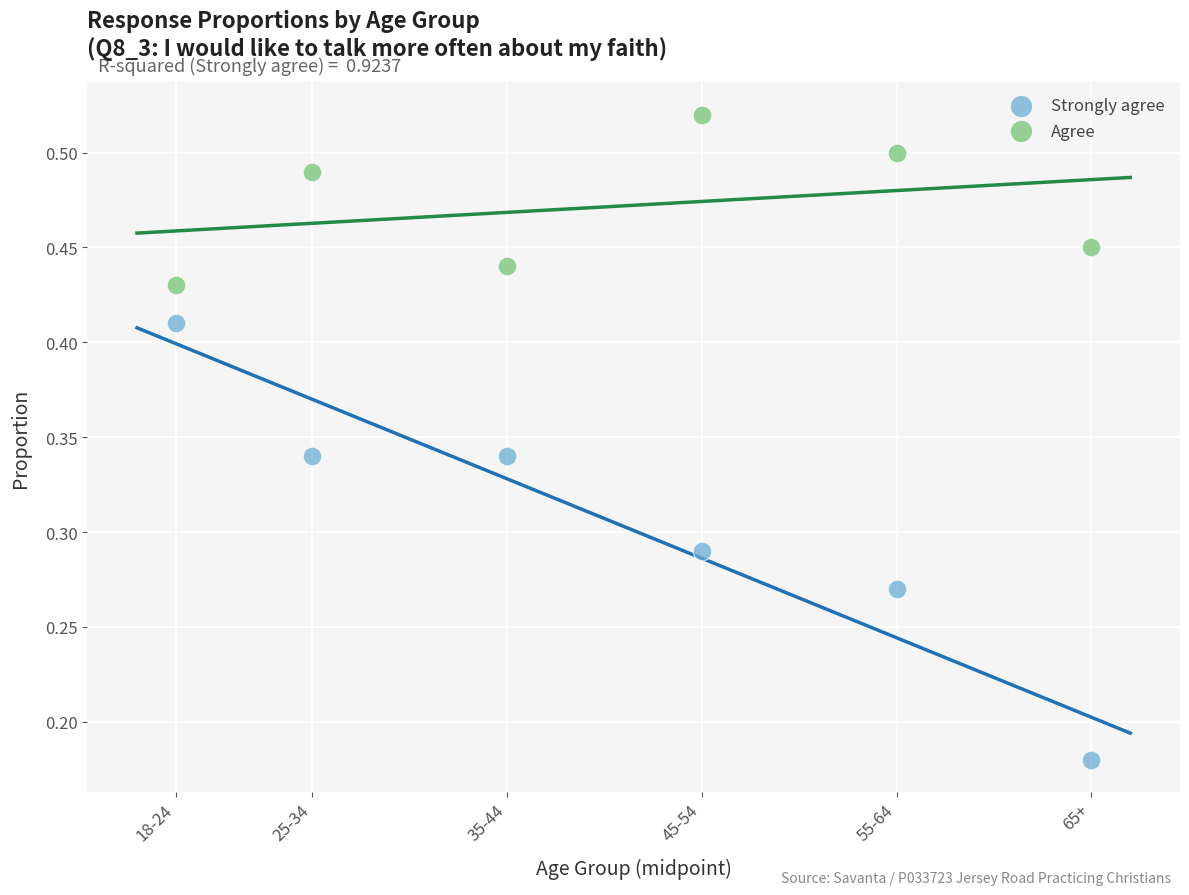

Which series reaches the maximum Y coordinate?

Agree